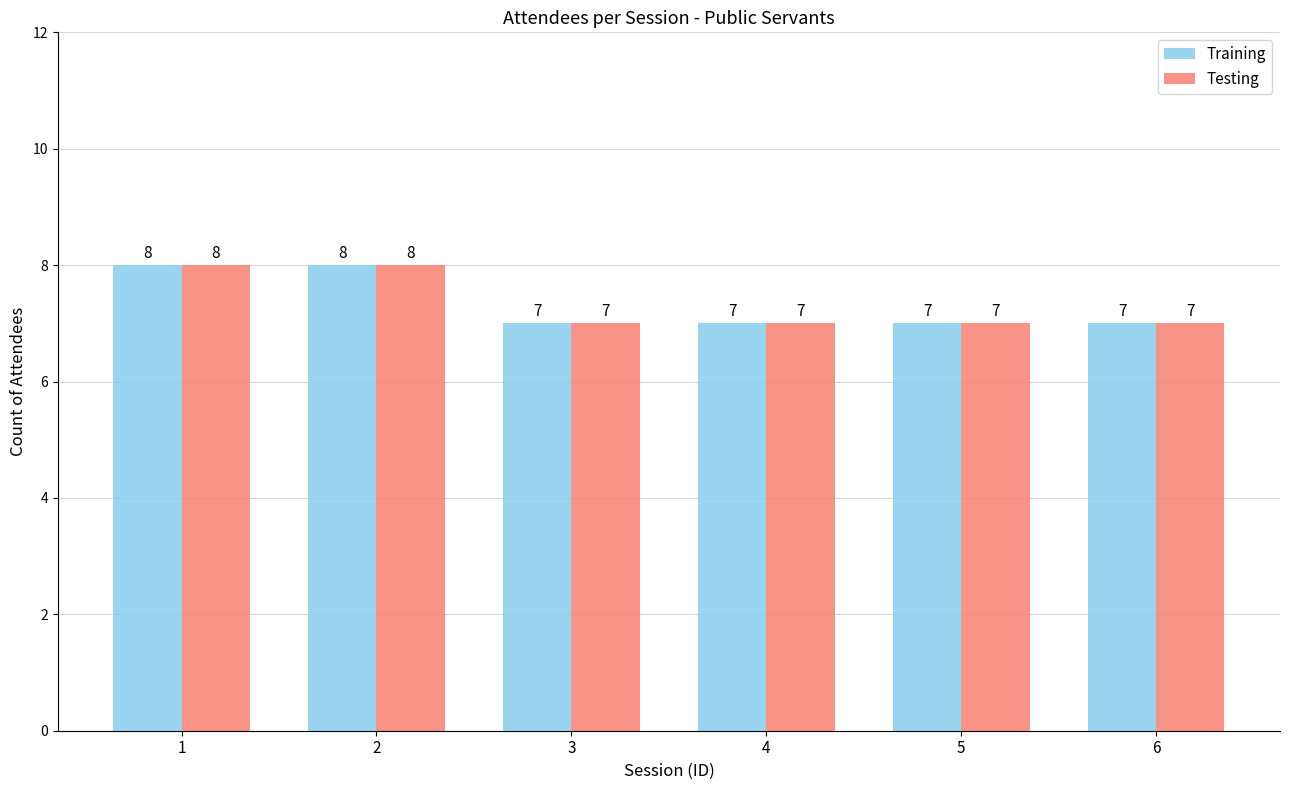

What value does the Training series have at 5?

7